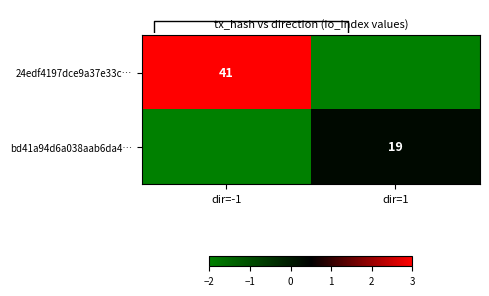

True or false: bd41a94d6a038aab6da4… has a value of 28 at dir=1.

False